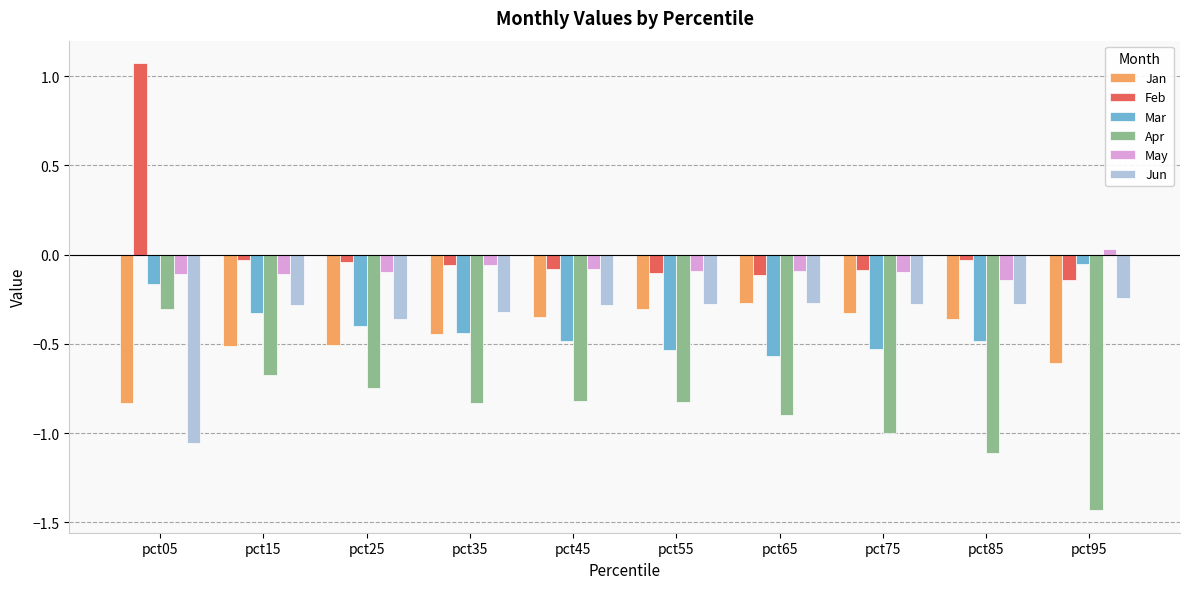

At which category is the sum across all series the highest?

pct05